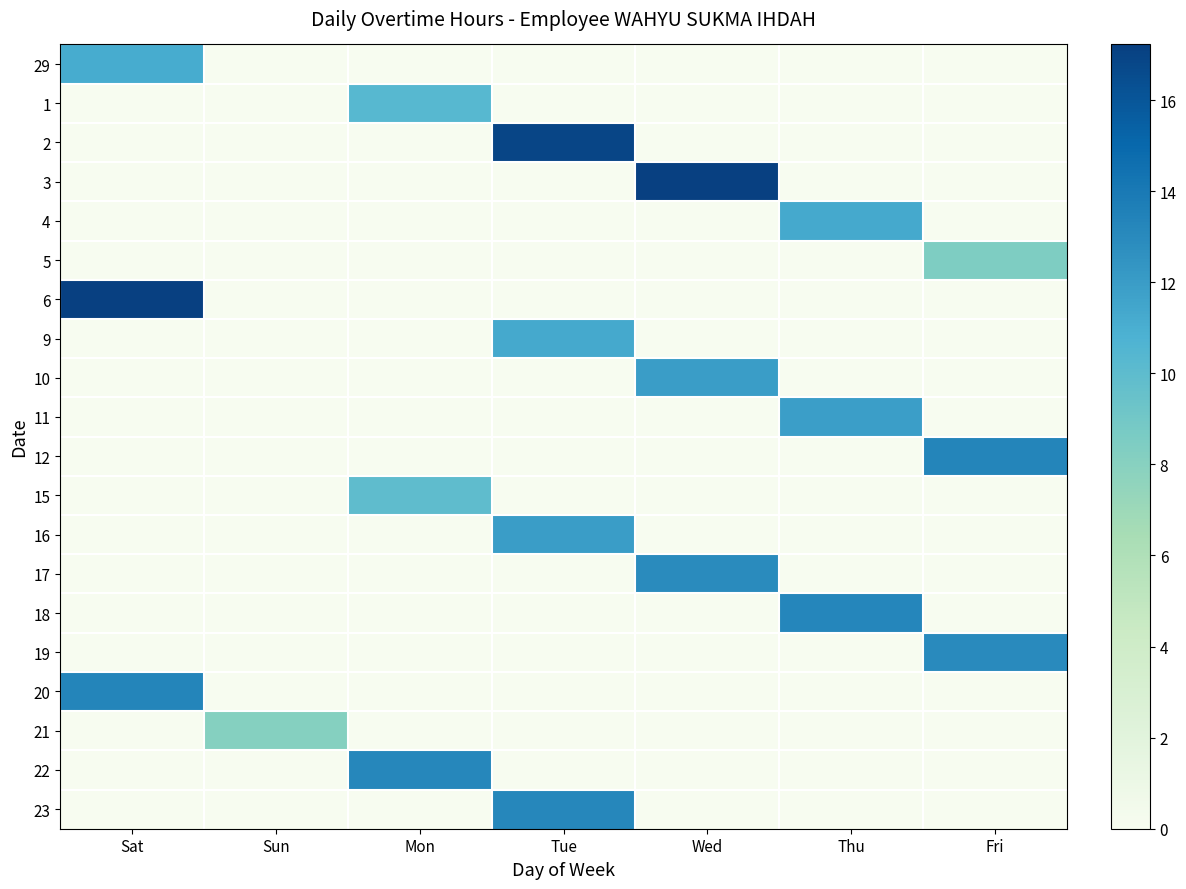

Rank the series at Thu from lowest to highest value.

29, 1, 2, 3, 5, 6, 9, 10, 12, 15, 16, 17, 19, 20, 21, 22, 23, 4, 11, 18